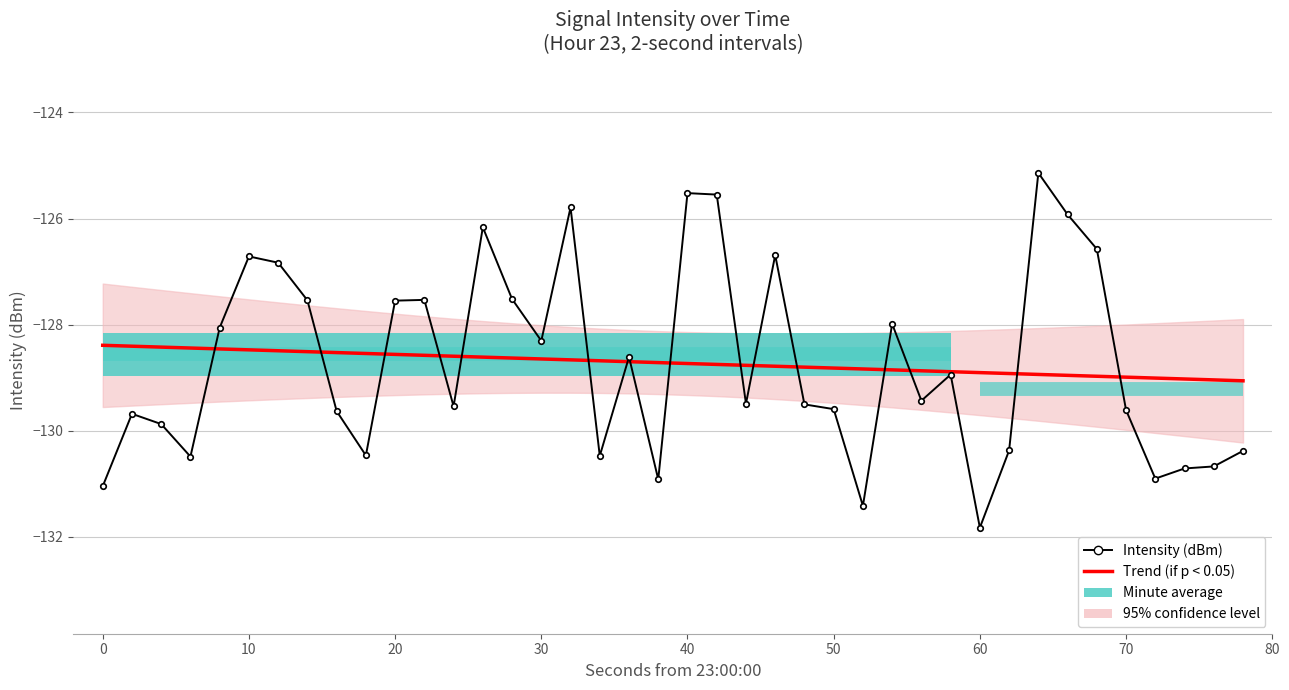

How many intersections are there between Trend (if p < 0.05) and Intensity (dBm)?

16